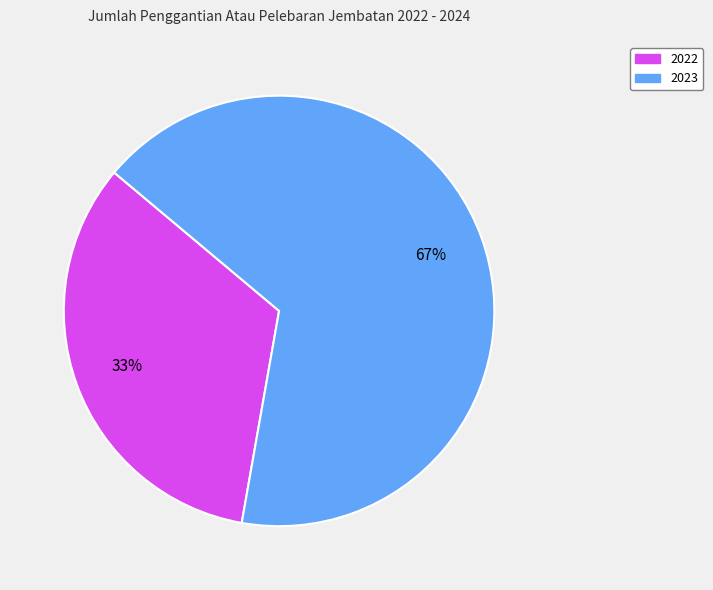

Combined, do 2022 and 2023 account for over 50%?

Yes